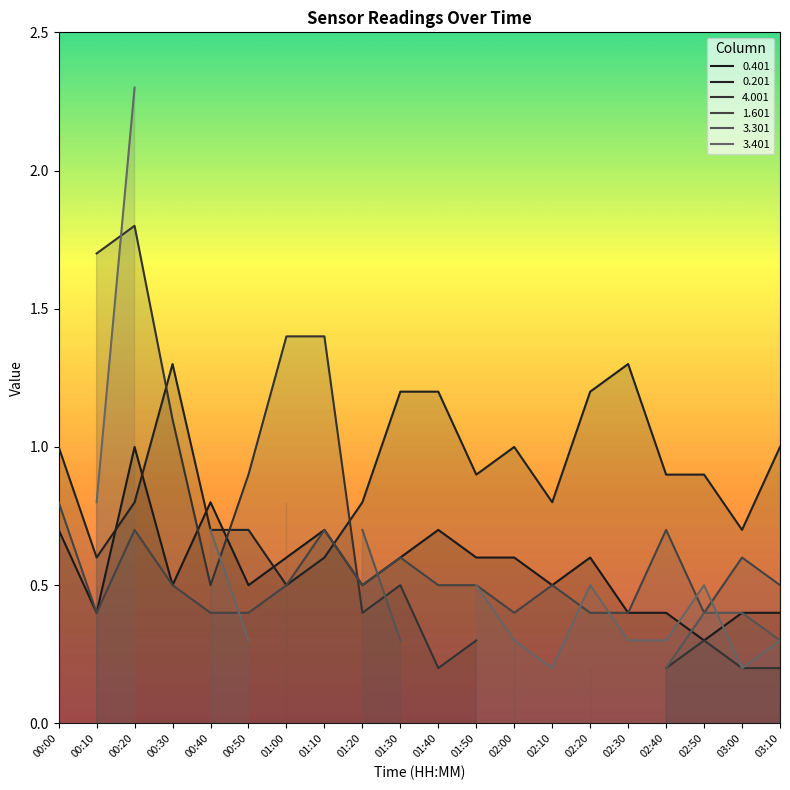

What is the label of the 17th point from the right?

00:30